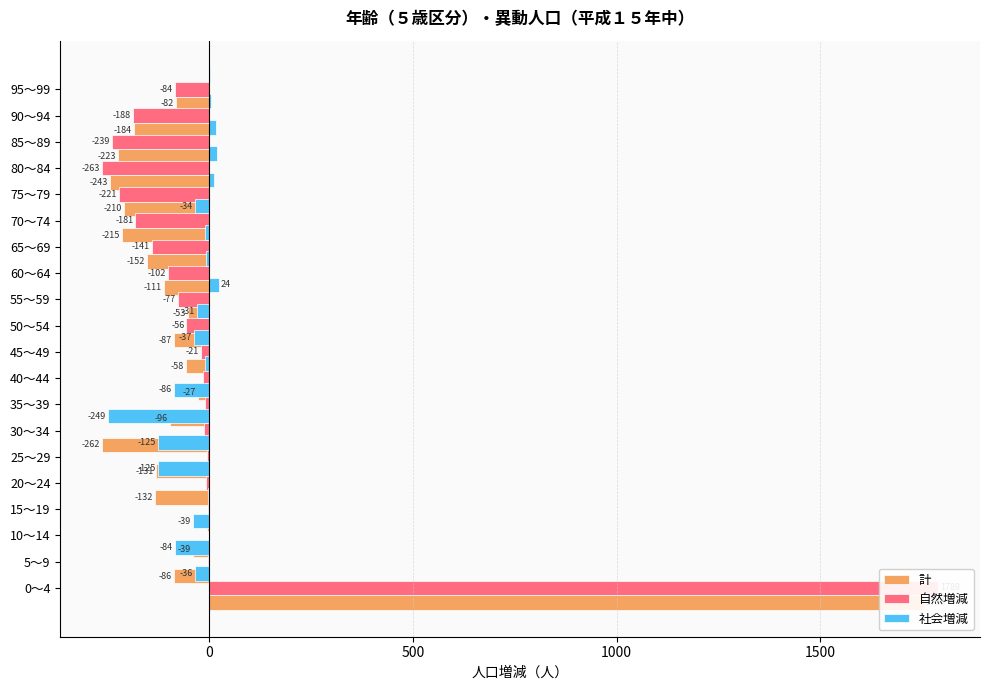

True or false: 社会増減 has a value of 31 at 85～89.

False